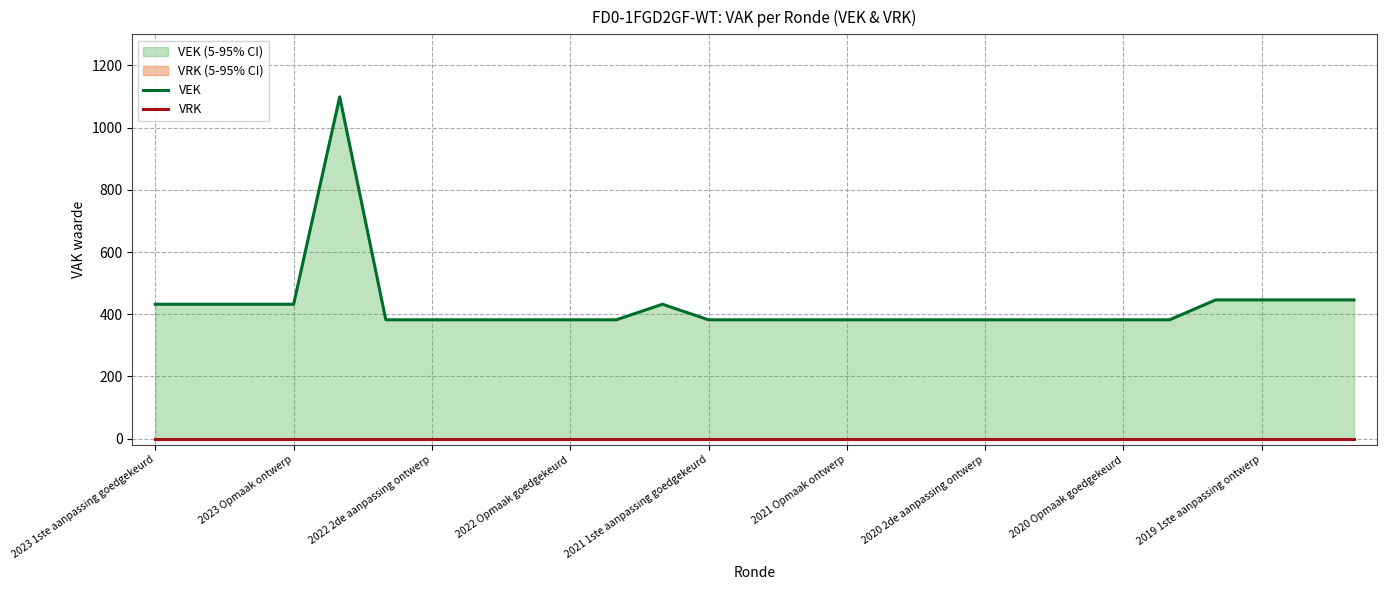

List the series in order of their peak value, lowest first.

VRK, VEK